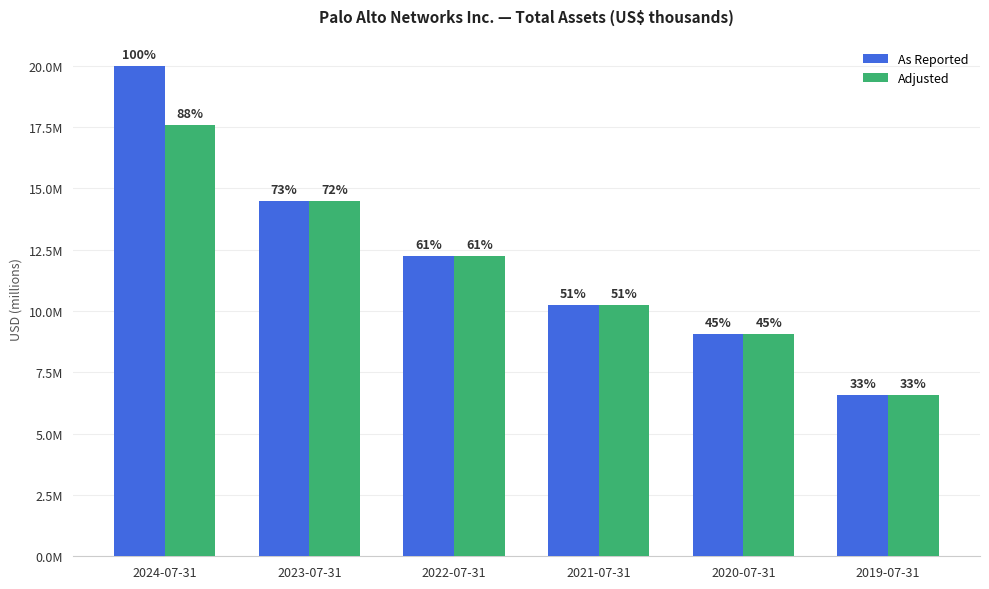

Rank the categories by Adjusted value from highest to lowest.

2024-07-31, 2023-07-31, 2022-07-31, 2021-07-31, 2020-07-31, 2019-07-31